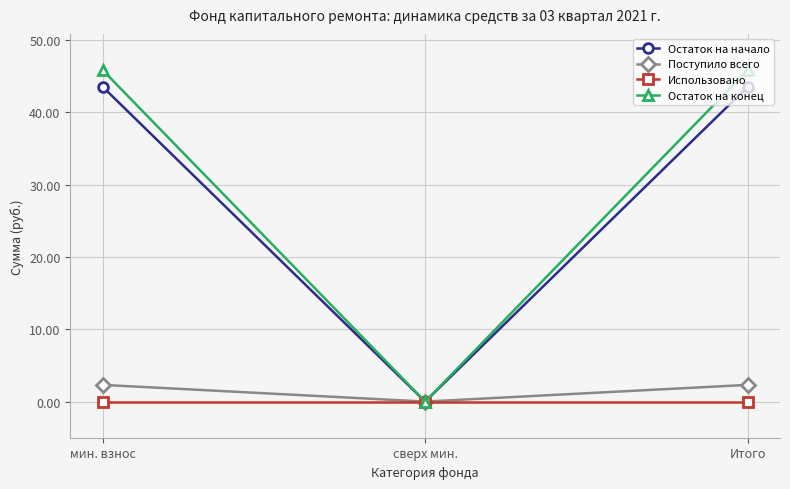

What is the difference between the second highest and minimum values in the Поступило всего series?

2.3